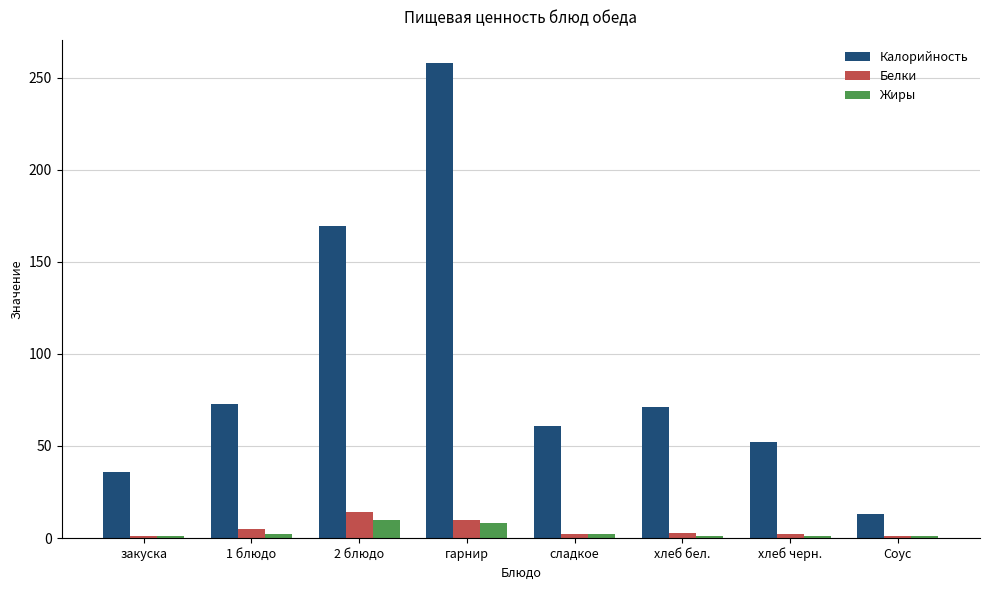

The value of Калорийность at гарнир is 257.8. True or false?

True